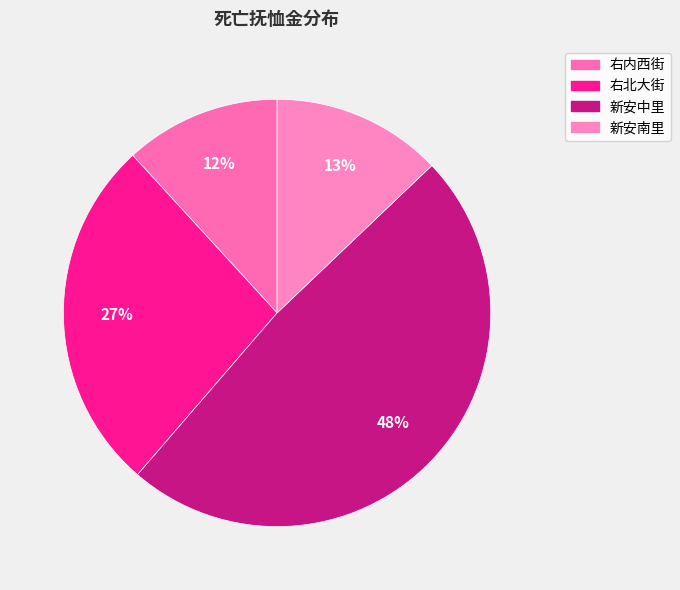

Which has a higher value, 新安中里 or 新安南里?

新安中里